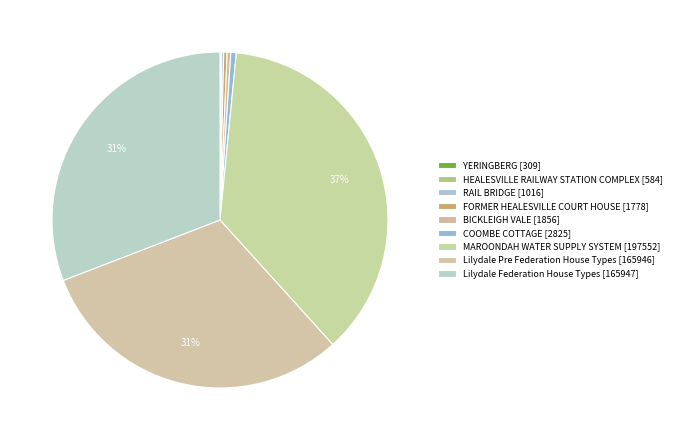

Approximately how many times larger is the value at HEALESVILLE RAILWAY STATION COMPLEX compared to YERINGBERG?

1.9